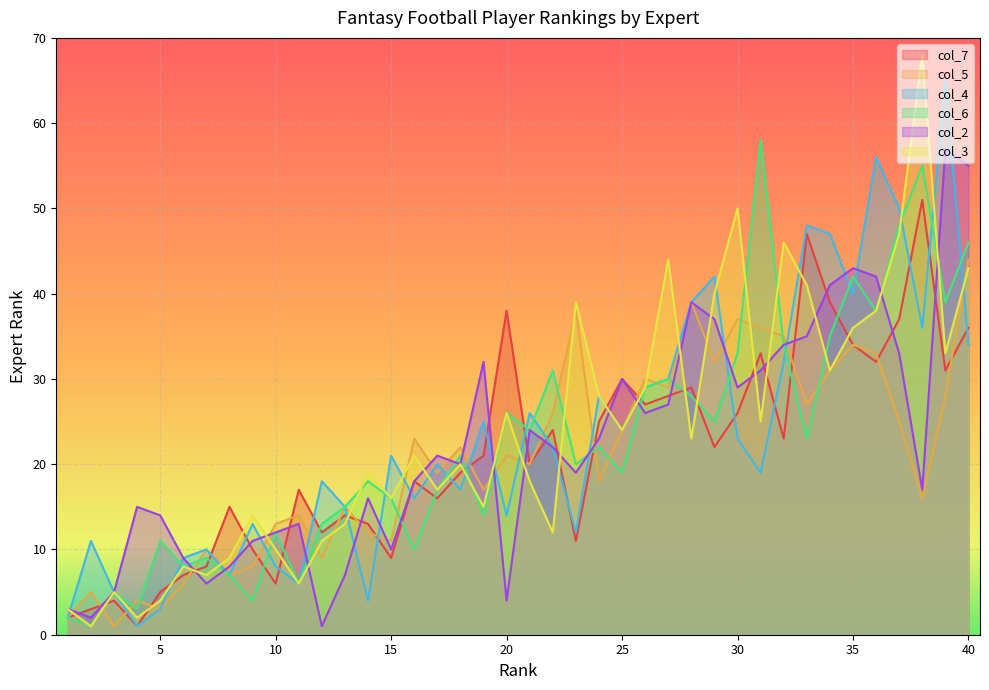

What is the value of the col_7 point at the 12th from the left?

12